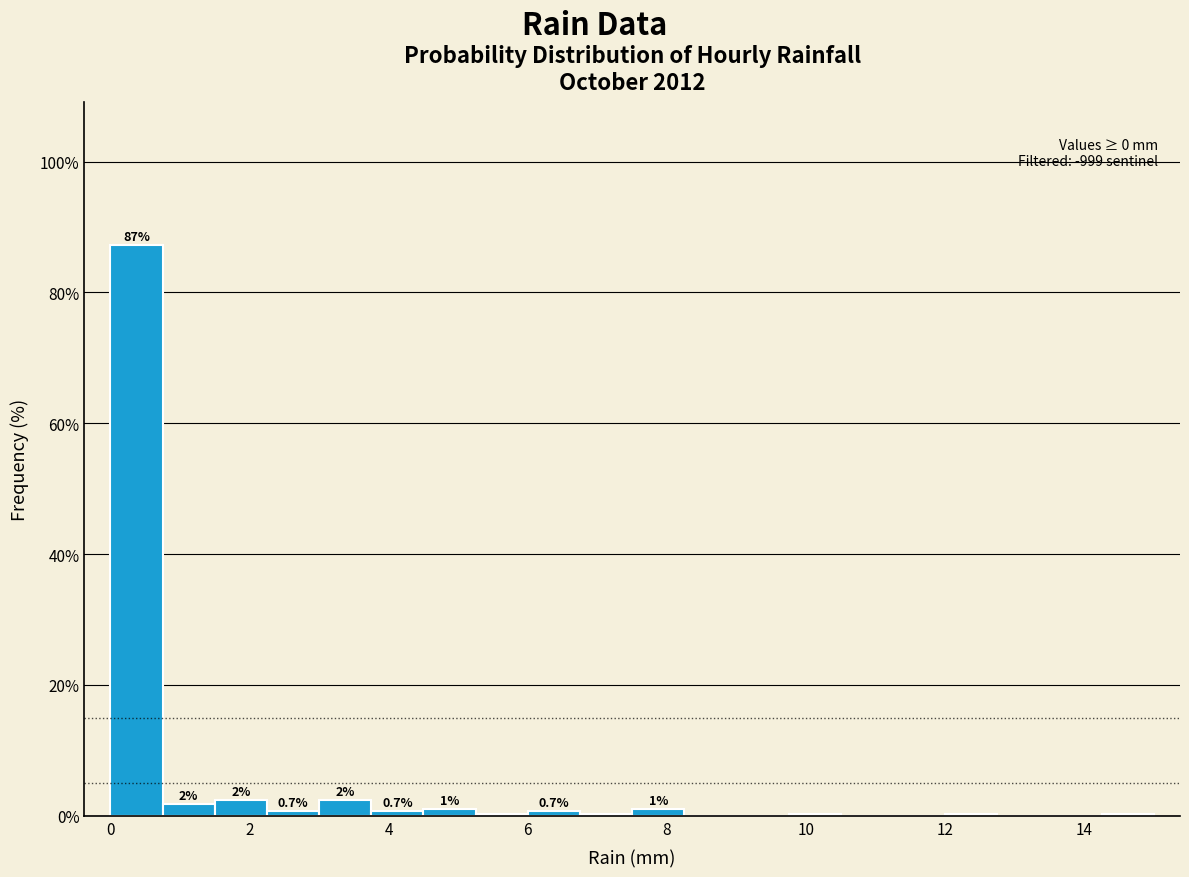

Read against the x-axis, roughly where is the centre of the tallest bar?

0.4